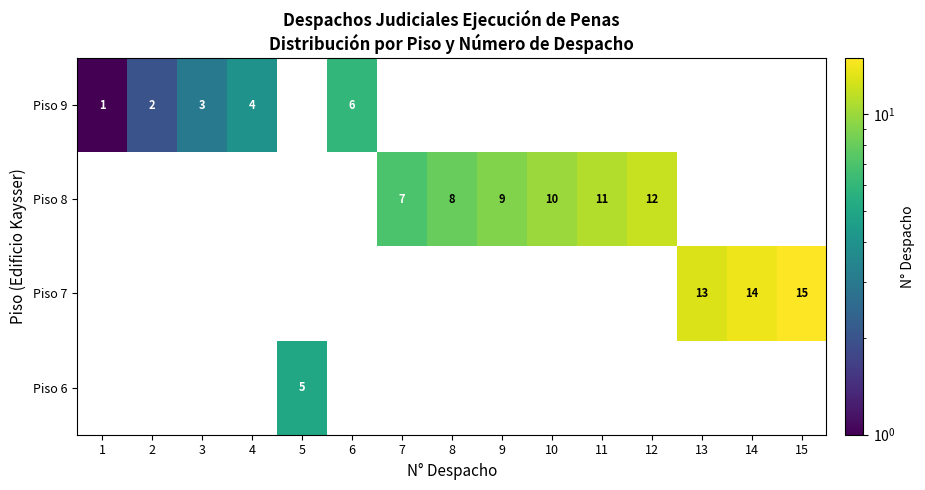

The Piso 7 series shows 22 at 14. True or false?

False